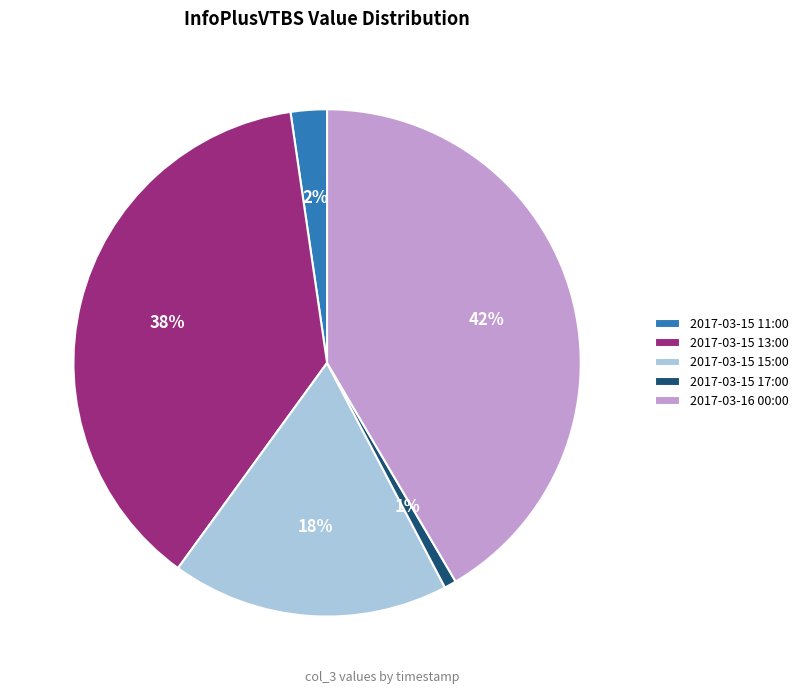

The 2017-03-15 13:00 slice represents 50% of the pie. True or false?

False